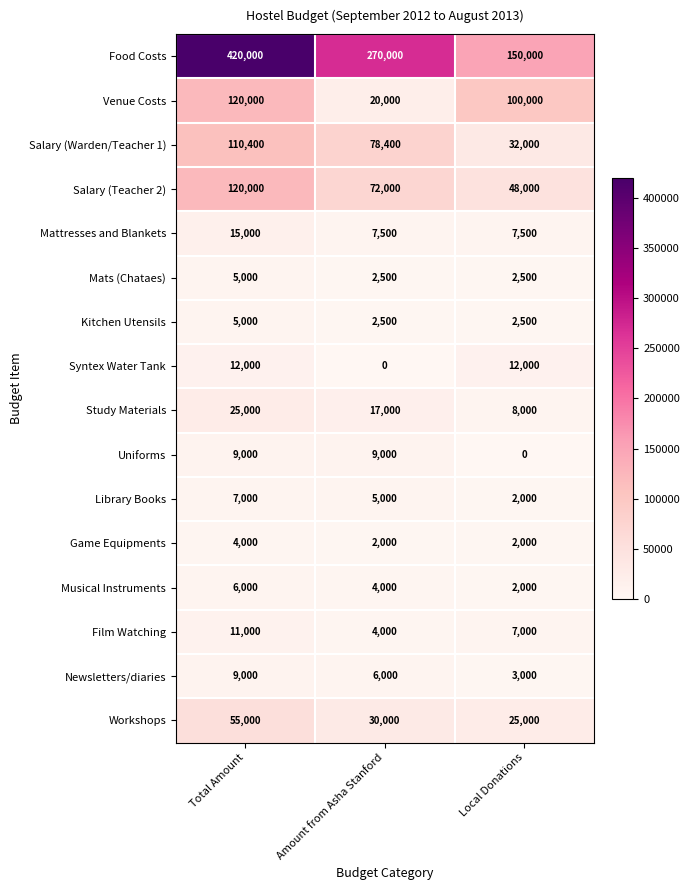

At how many categories does at least one series exceed 229486?

2